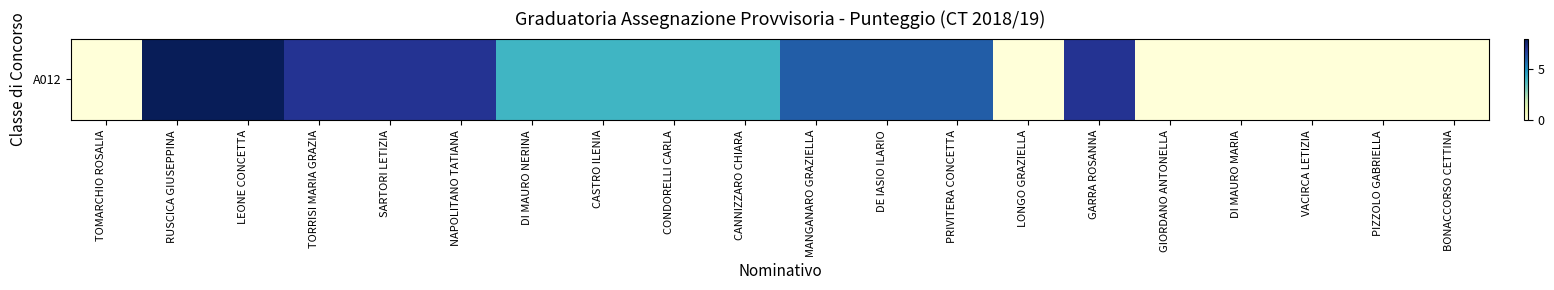

How many data points are above 4?

9